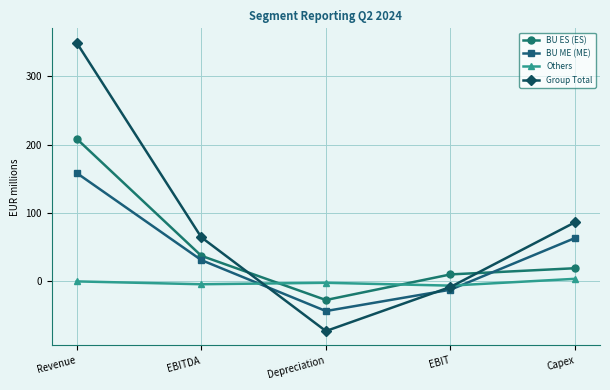

Count the number of data series in this chart.

4